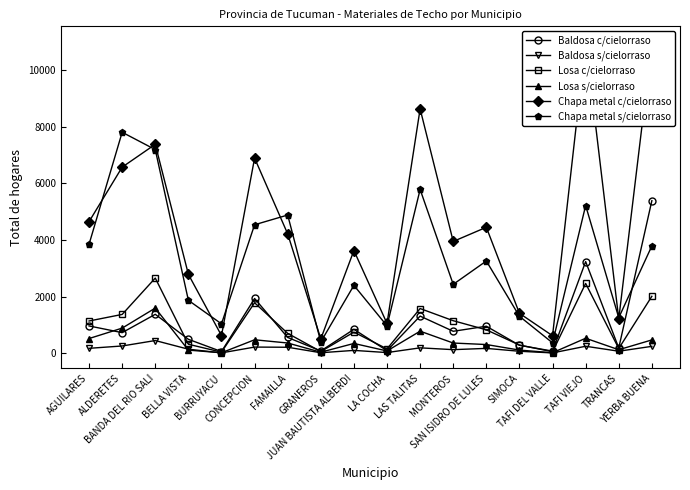

What are all the series names shown in the legend?

Baldosa c/cielorraso, Baldosa s/cielorraso, Losa c/cielorraso, Losa s/cielorraso, Chapa metal c/cielorraso, Chapa metal s/cielorraso